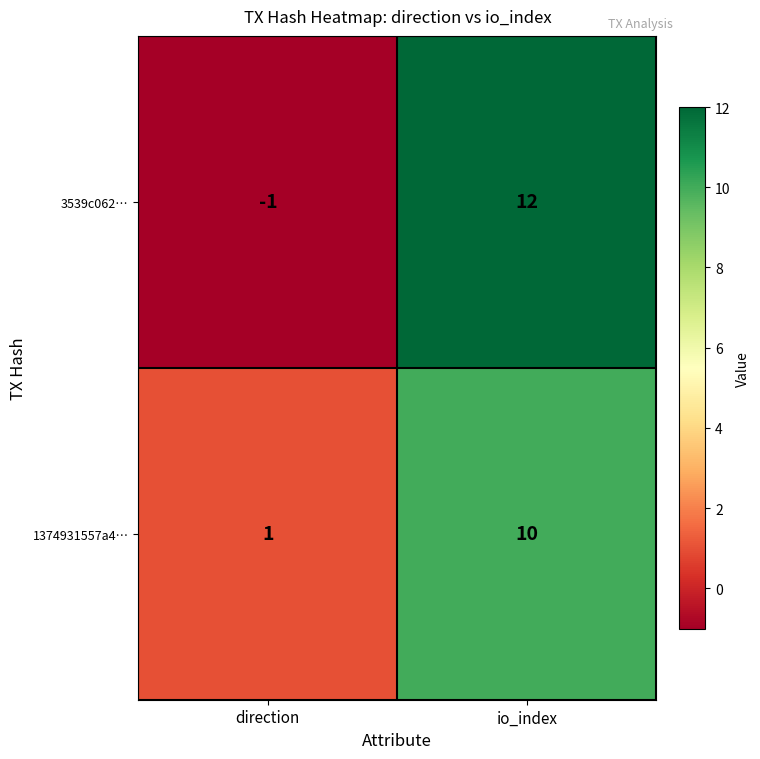

The value of 3539c062… at io_index is 4. True or false?

False